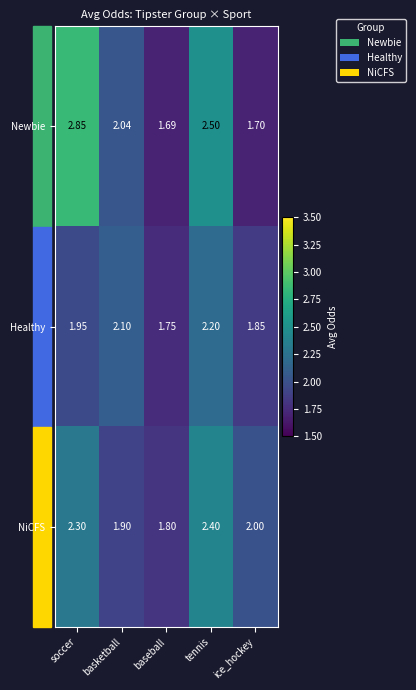

List the series in order of their overall mean, highest first.

Newbie, NiCFS, Healthy